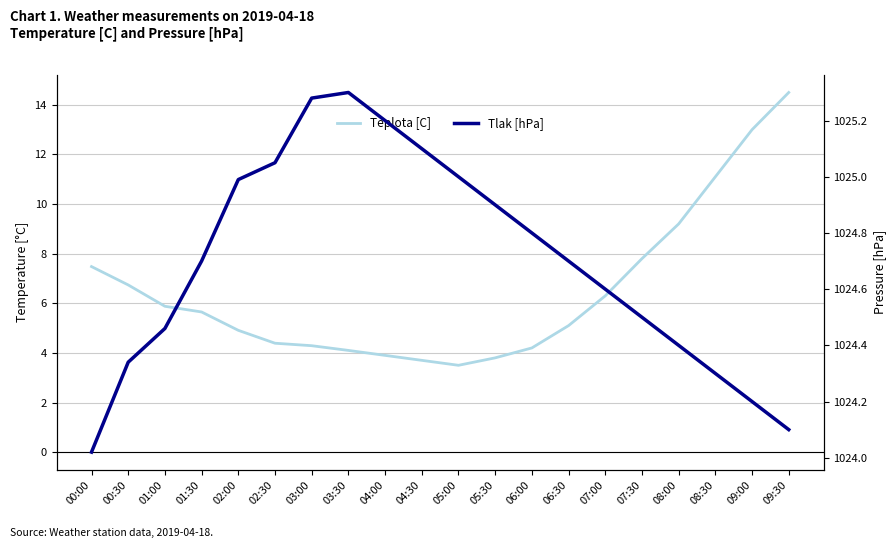

What is the label of the 15th point from the right?

02:30